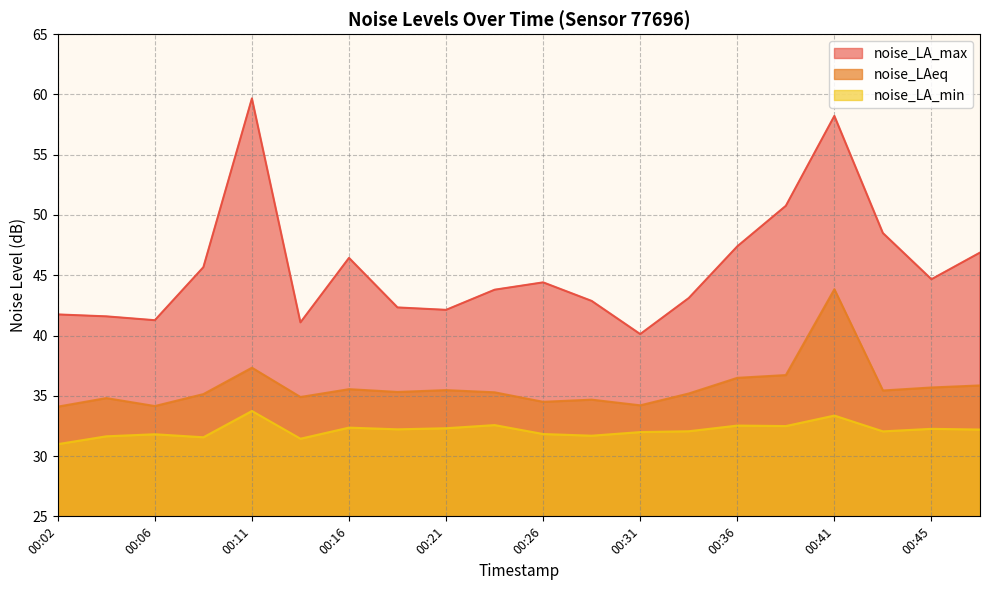

What is the value of the noise_LA_max point at the 13th from the left?

40.1